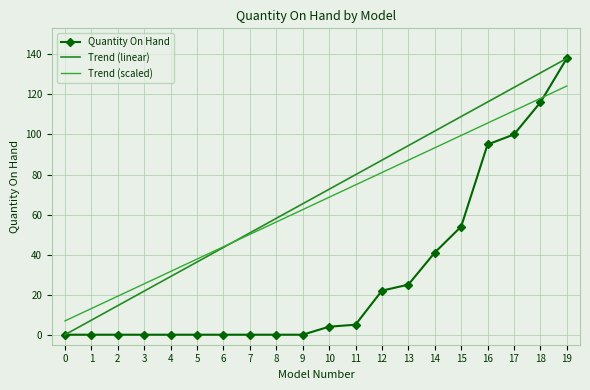

True or false: Quantity On Hand has a value of 54.0 at 15.

True